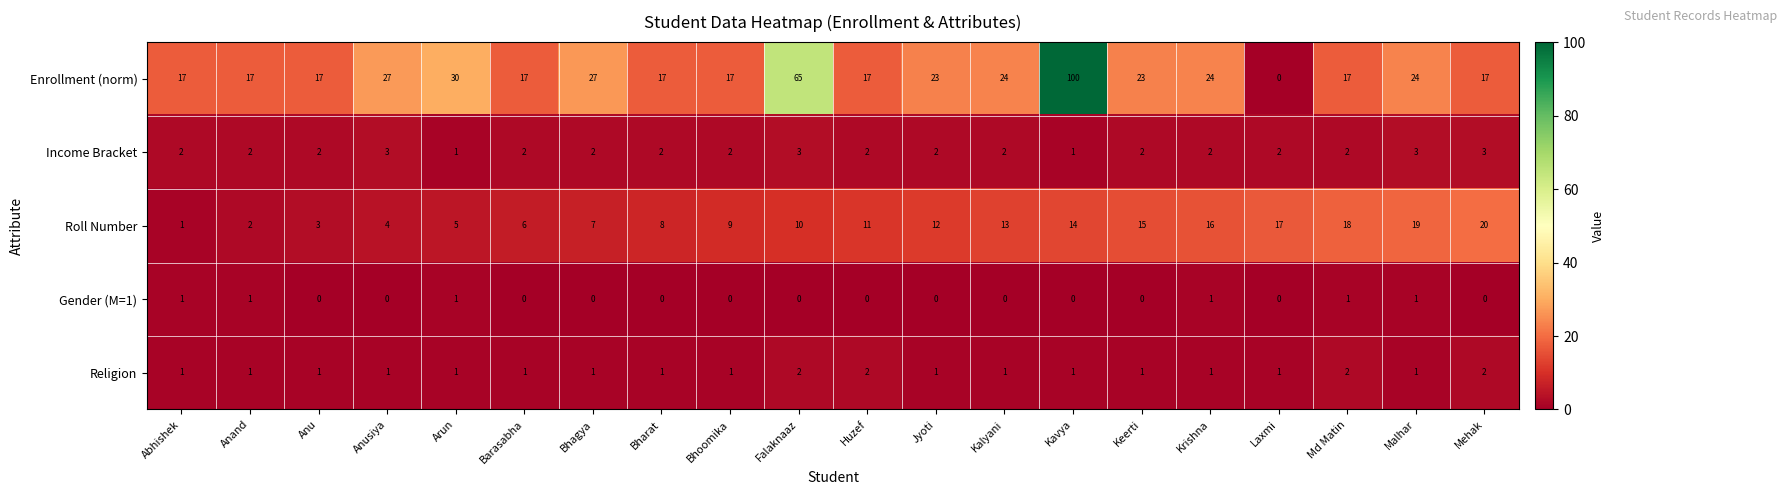

What is the spread (max minus min) of values at Malhar?

23